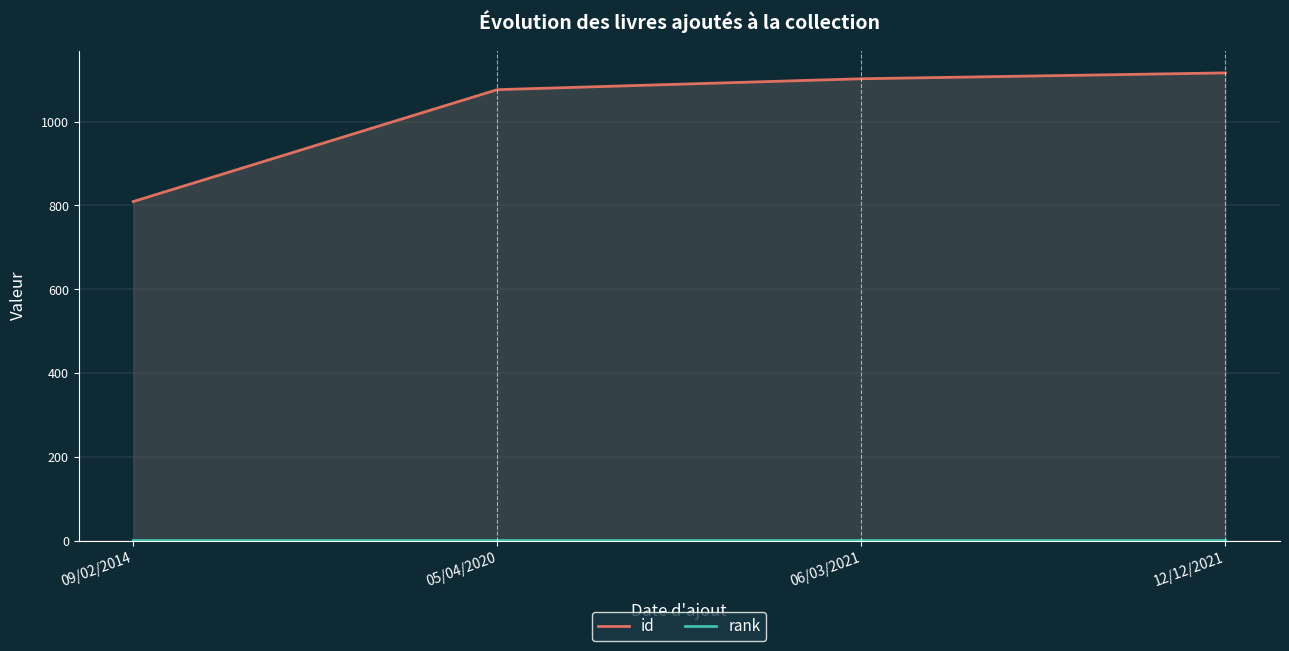

The id series shows 285 at 12/12/2021. True or false?

False